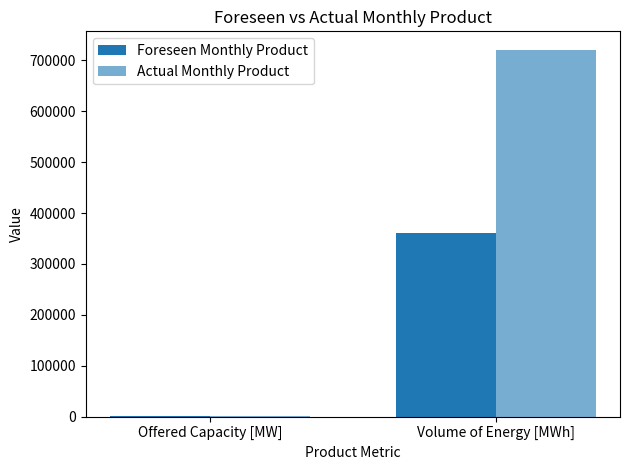

The value of Foreseen Monthly Product at Volume of Energy [MWh] is 481033. True or false?

False